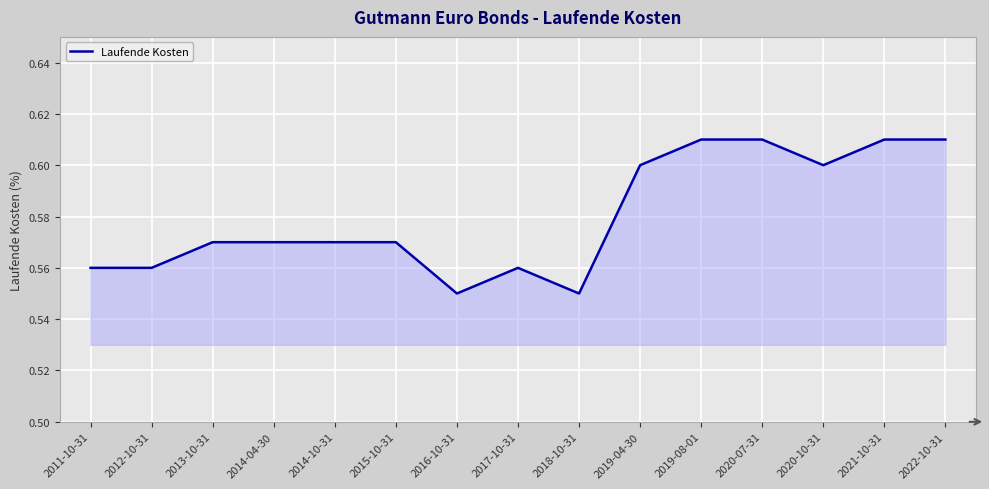

What position from the right is 2015-10-31?

10